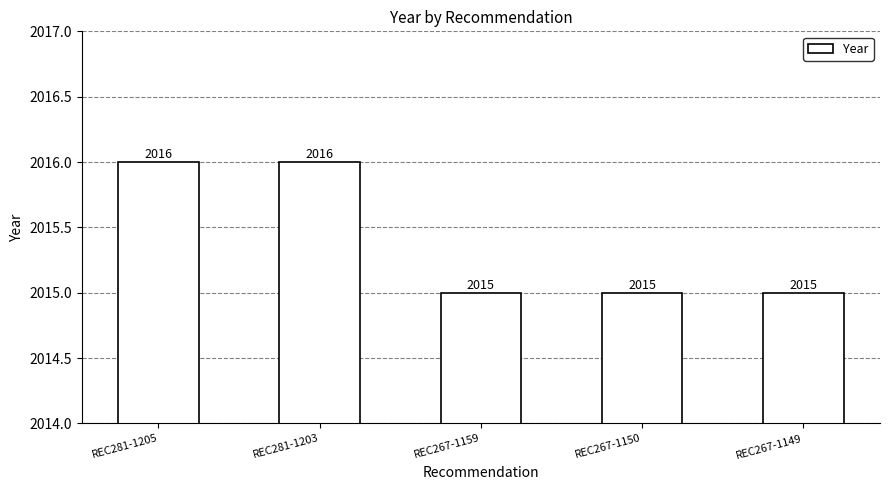

What value does the data have at REC281-1205?

2016